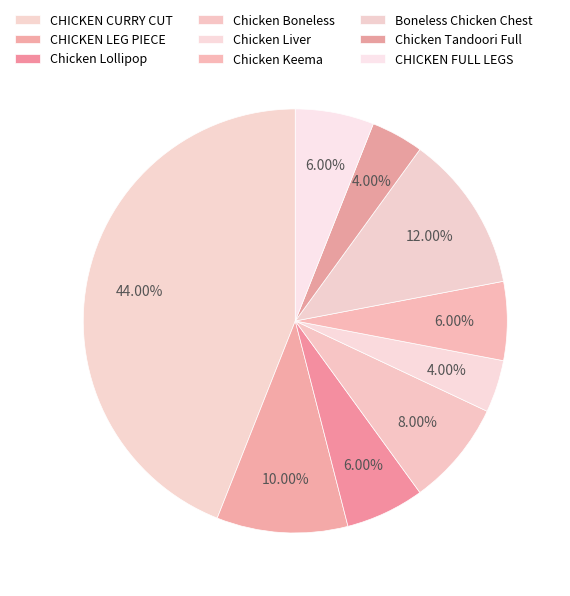

Rank the categories by value from lowest to highest.

Chicken Liver, Chicken Tandoori Full, Chicken Lollipop, Chicken Keema, CHICKEN FULL LEGS, Chicken Boneless, CHICKEN LEG PIECE, Boneless Chicken Chest, CHICKEN CURRY CUT